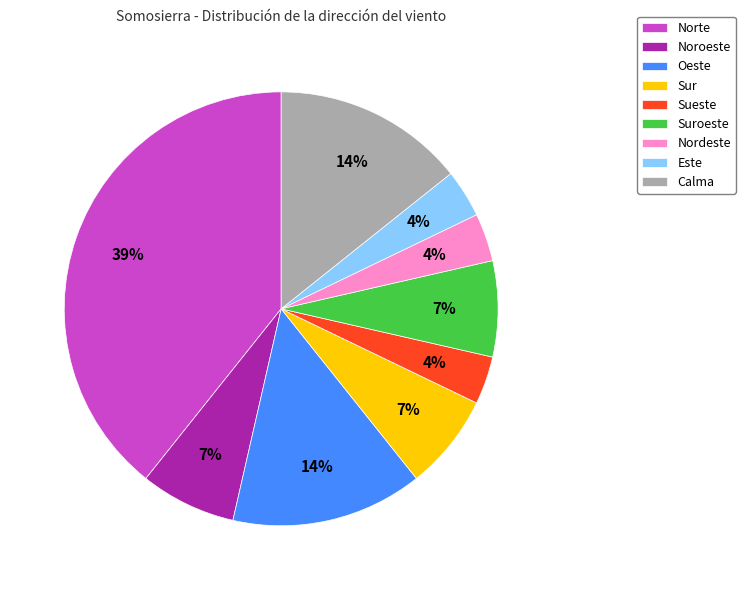

Between Este and Suroeste, which is larger?

Suroeste